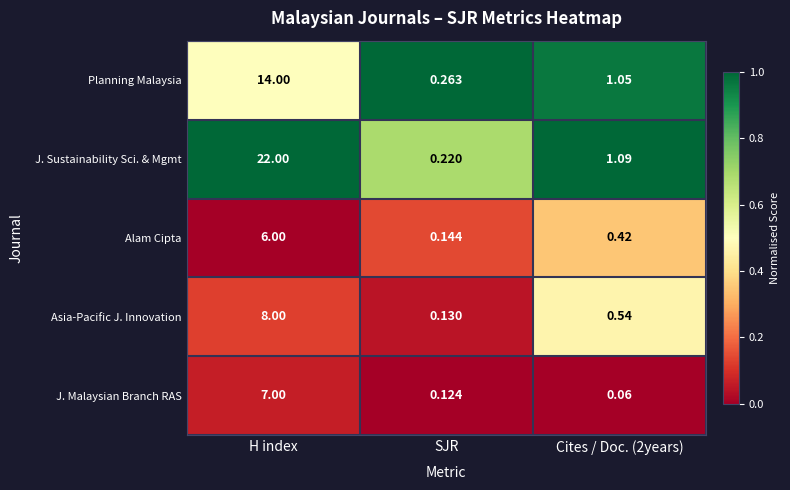

Between SJR and Cites / Doc. (2years), which series saw the biggest shift?

J. Sustainability Sci. & Mgmt